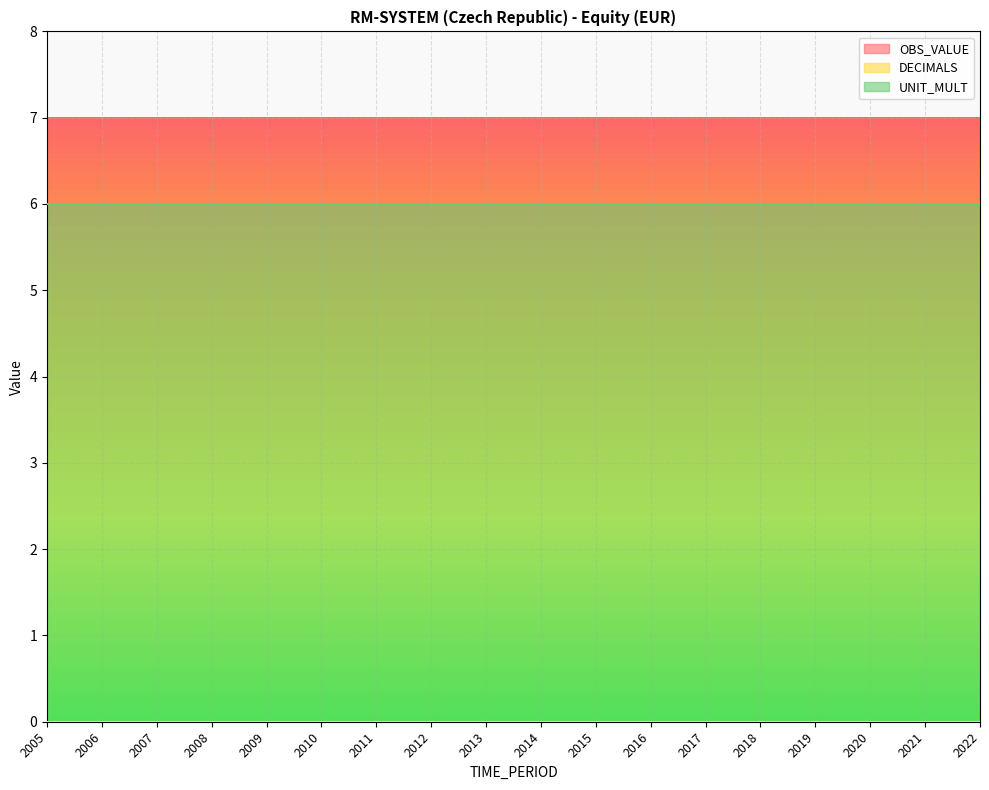

What is the total value across all series at 2016?

6